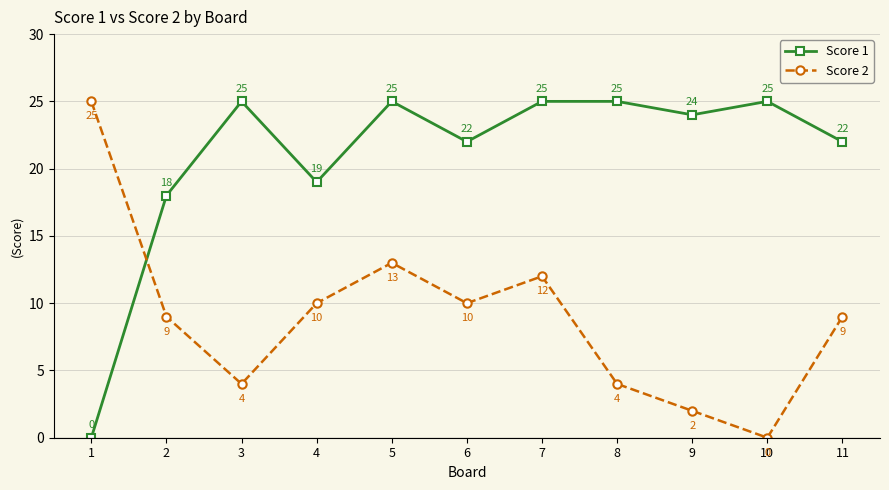

Reading right to left, what are all the values shown in this chart?

Score 1: 22	25	24	25	25	22	25	19	25	18	0
Score 2: 9	0	2	4	12	10	13	10	4	9	25